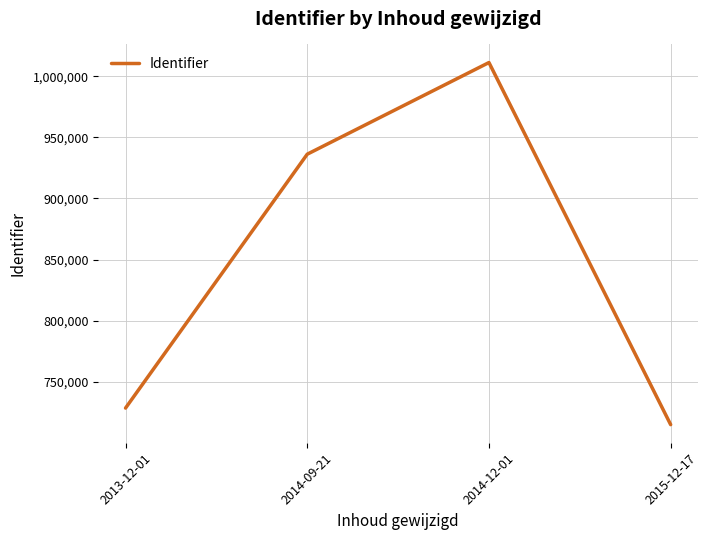

What is the change in value from 2013-12-01 to 2014-12-01?

+282730